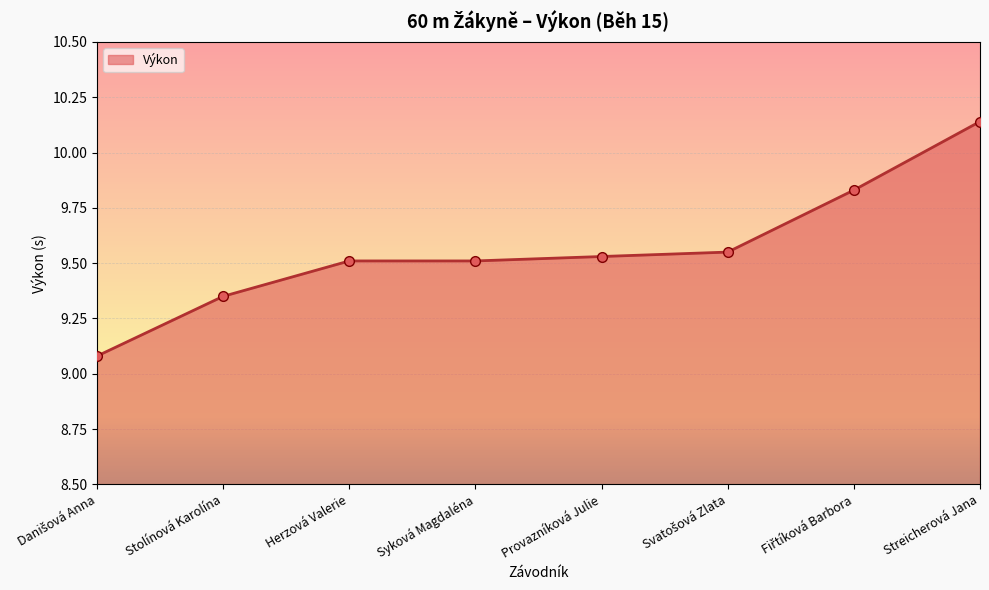

Count the number of categories in the chart.

8